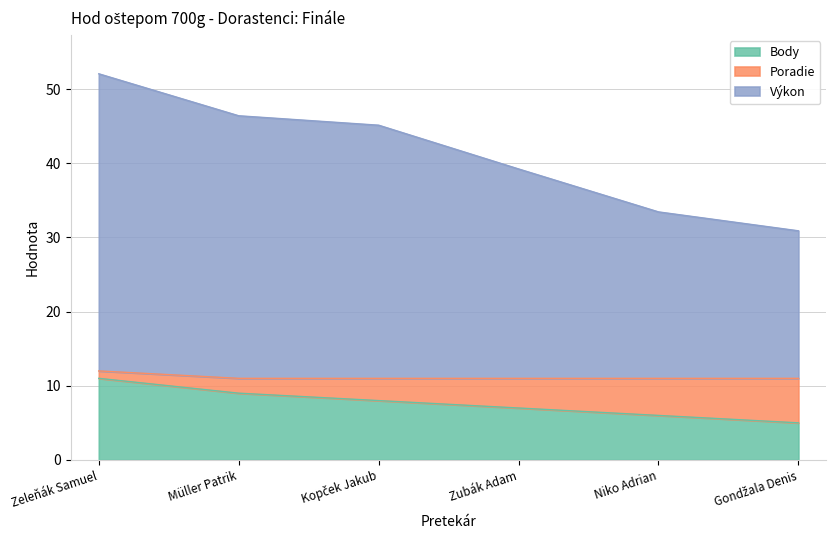

What position from the right is Gondžala Denis?

1